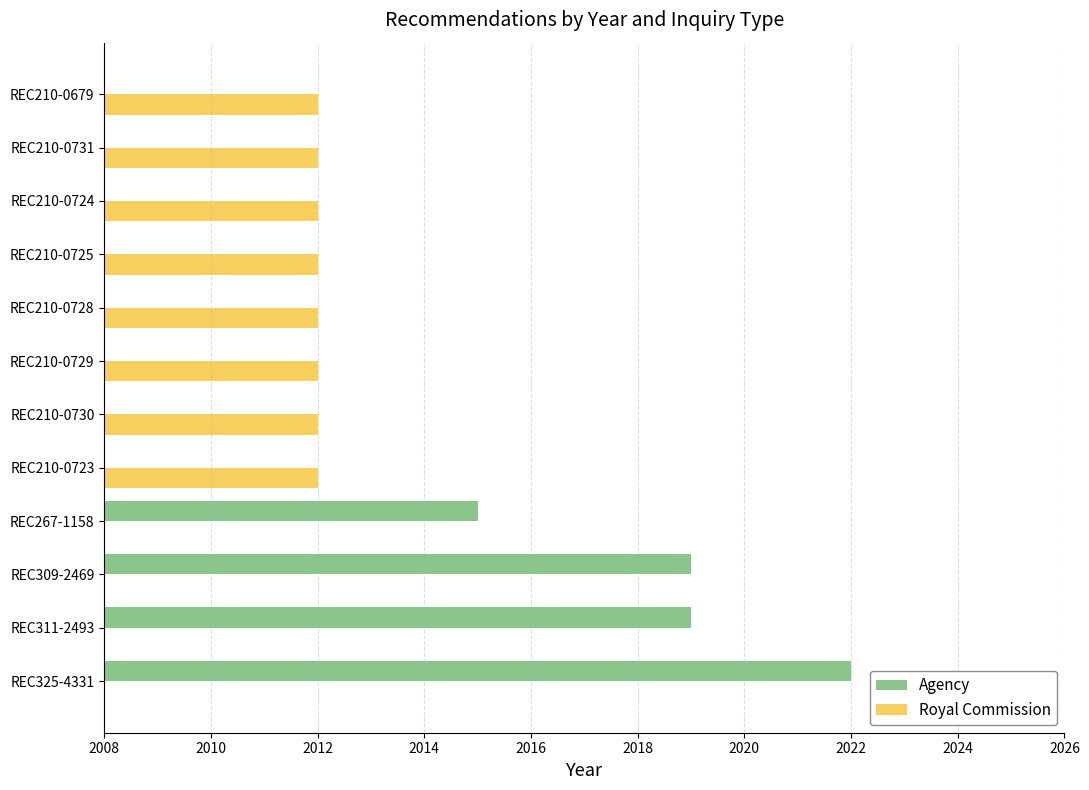

The value of Royal Commission at REC311-2493 is -849. True or false?

False